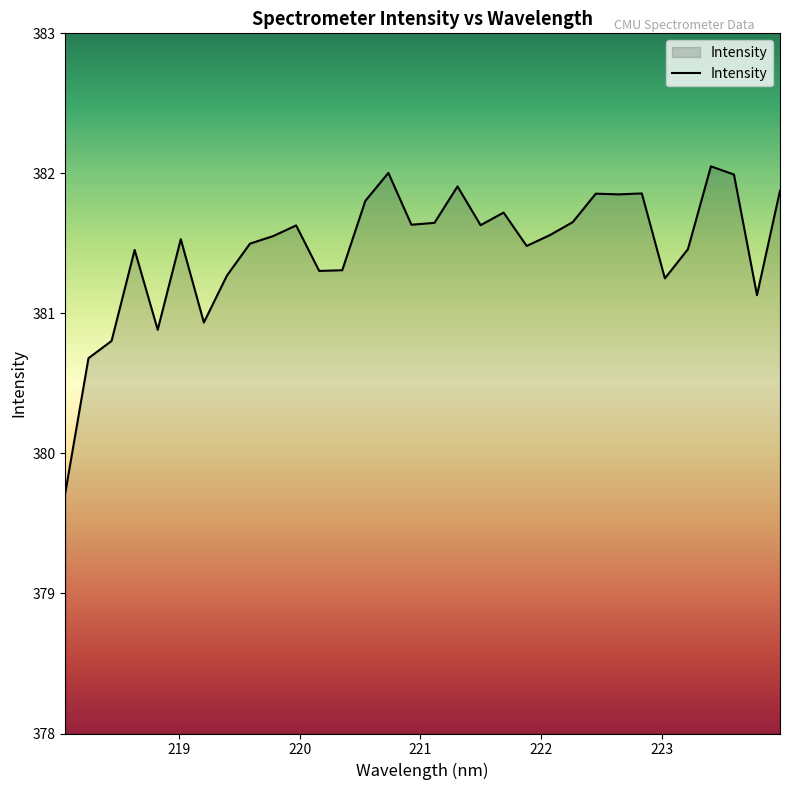

What is the difference between the maximum and minimum values?

2.3